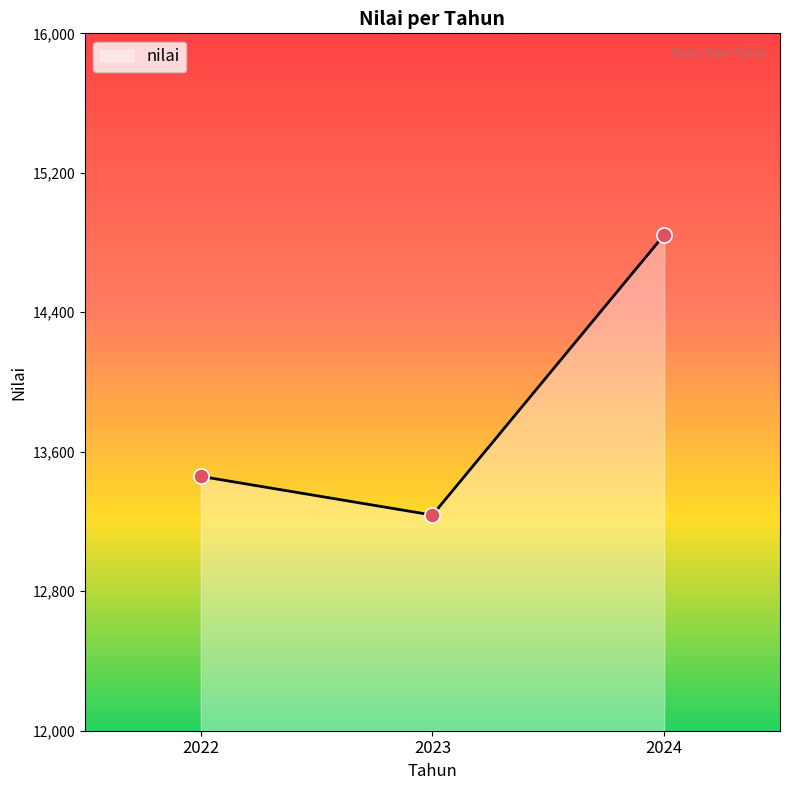

What is the change in value from 2023 to 2024?

+1607